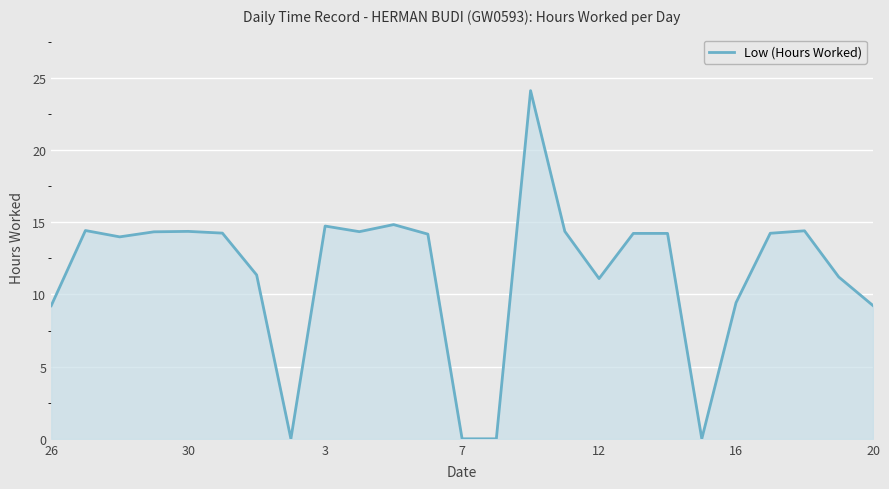

Does the chart display data point markers on the line(s)?

No